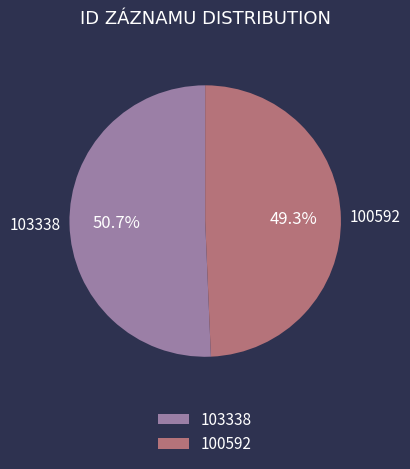

Which slice is the largest?

103338